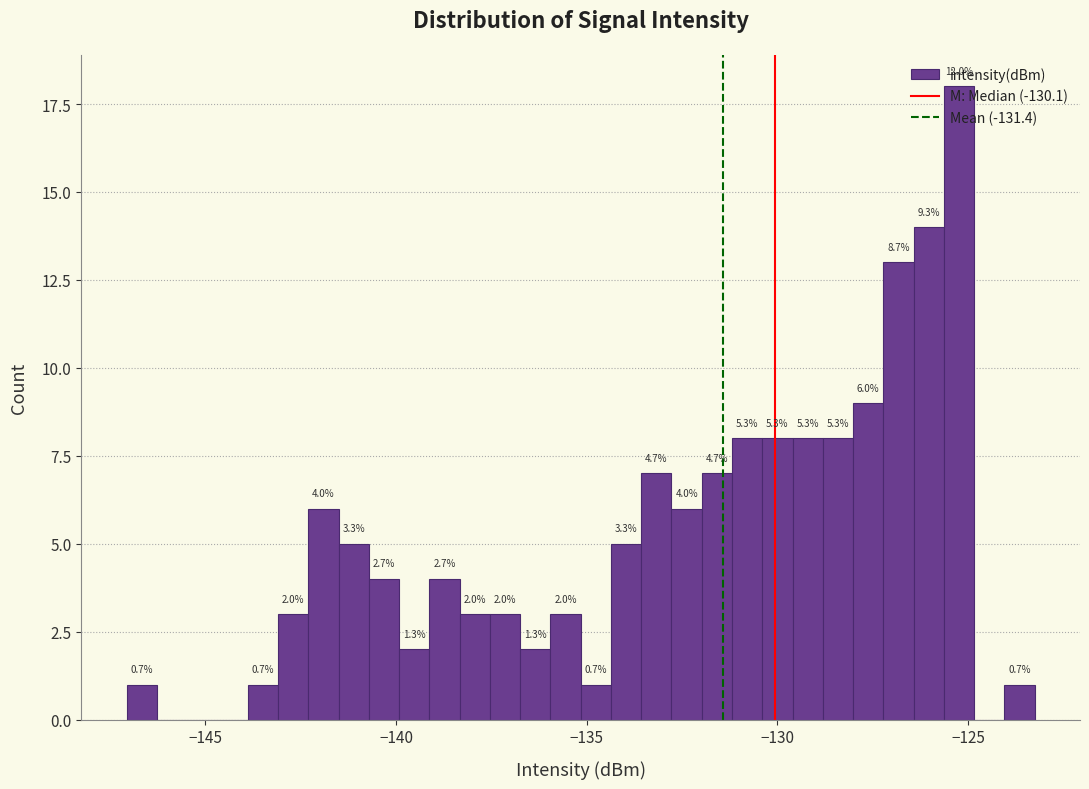

Around what value on the x-axis is the tallest bar? Give the approximate position of its centre, as read against the axis.

-125.0